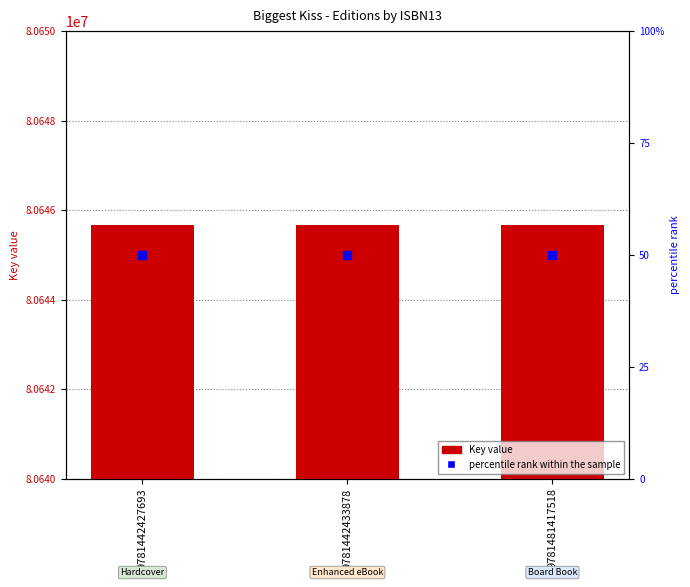

At which category is the sum across all series the highest?

9781442427693